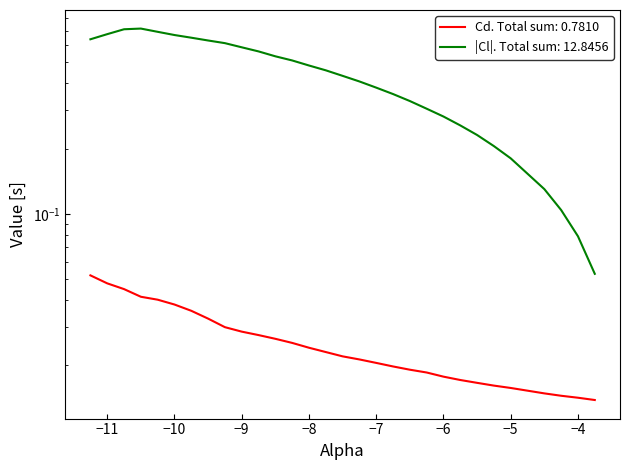

What is the value of the Cl point at the 15th from the left?

0.5